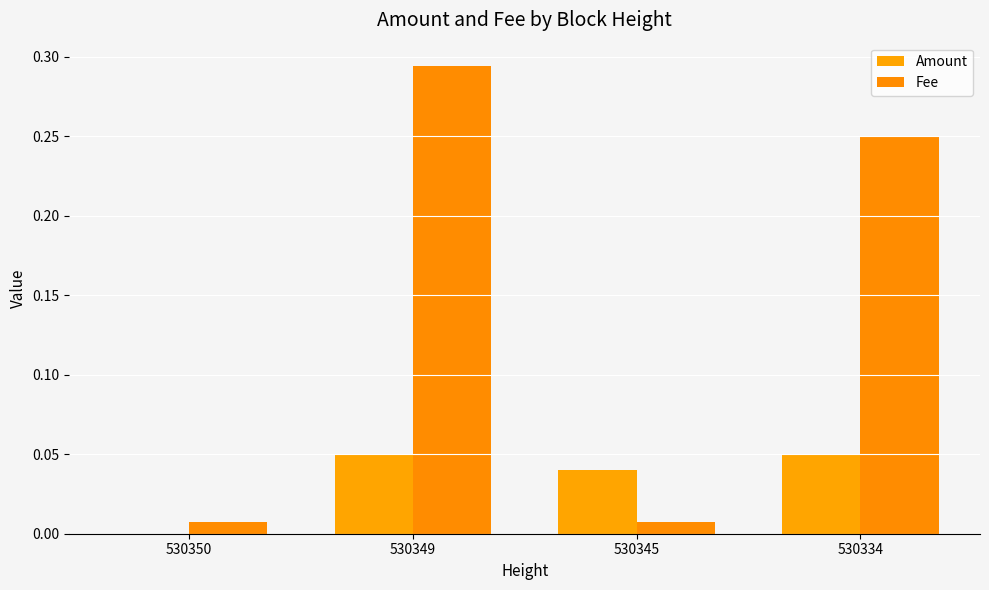

What is the difference between the maximum and minimum values in the Fee series?

0.3